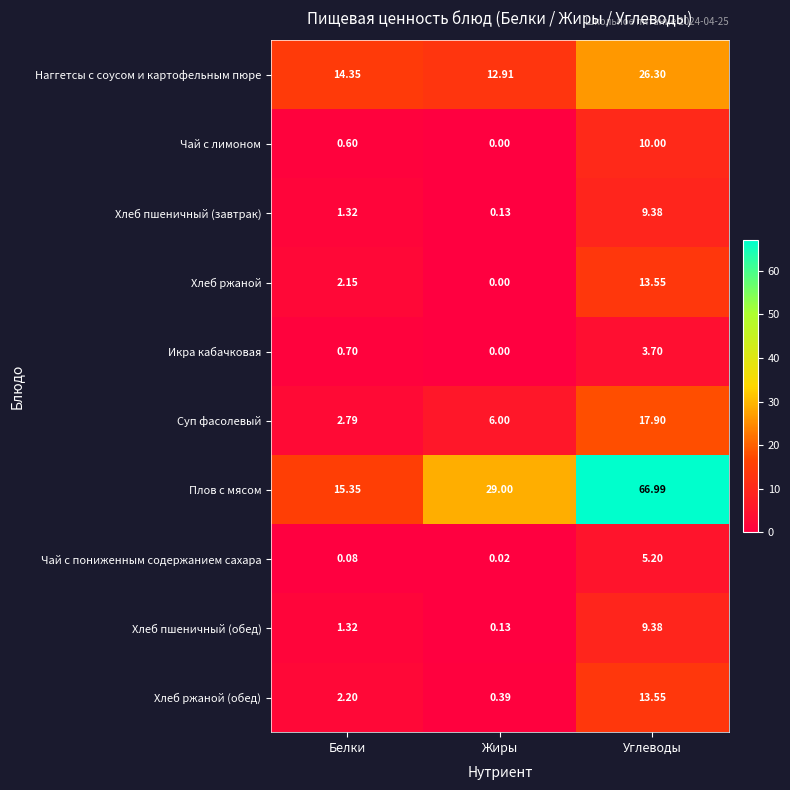

Where is Плов с мясом nearest to the value 41?

Жиры